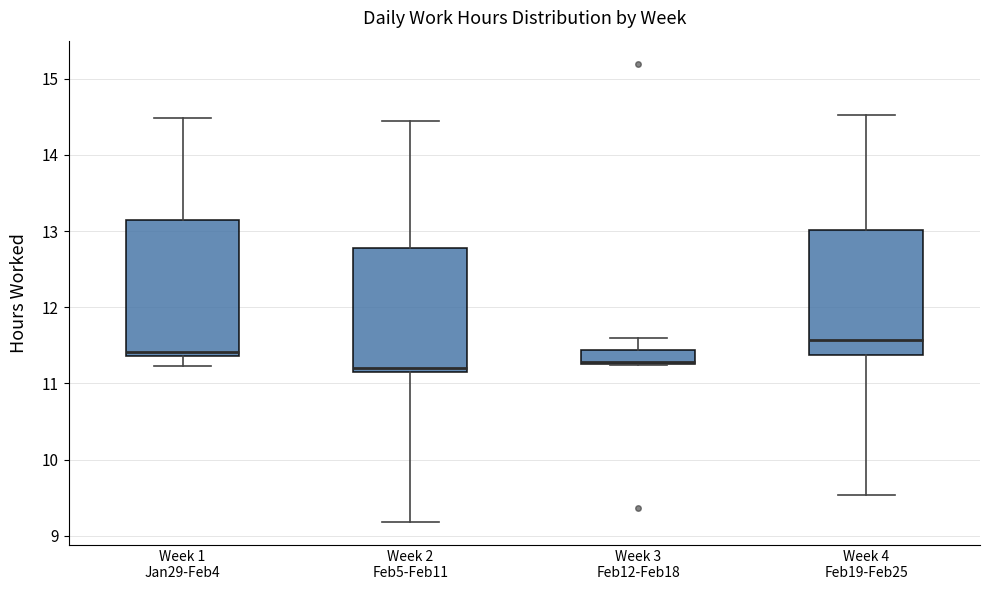

Which box is the tallest, from its lower edge to its upper edge?

Week 1 Jan29-Feb4